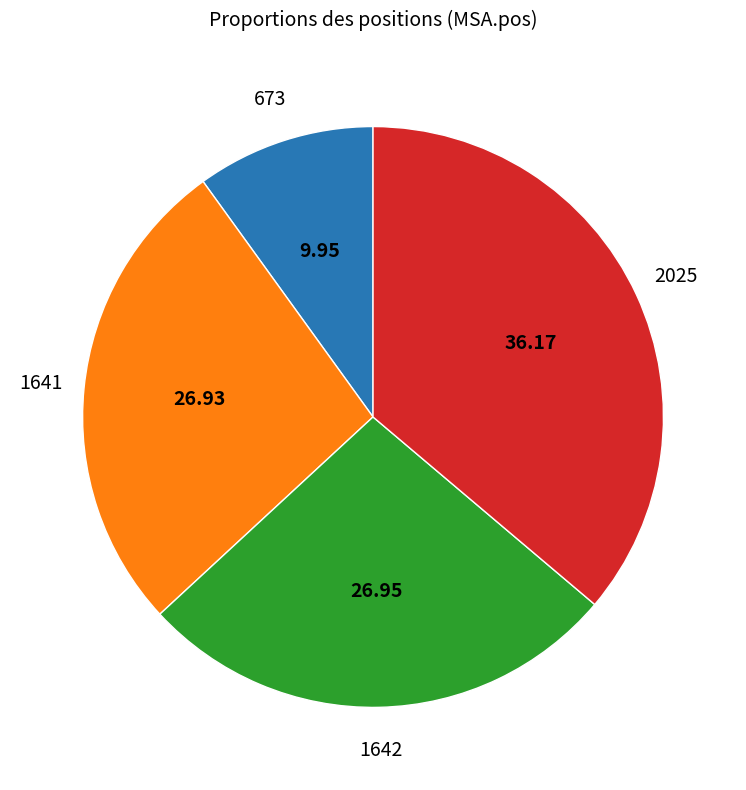

Is there any slice that represents more than half of the pie?

No